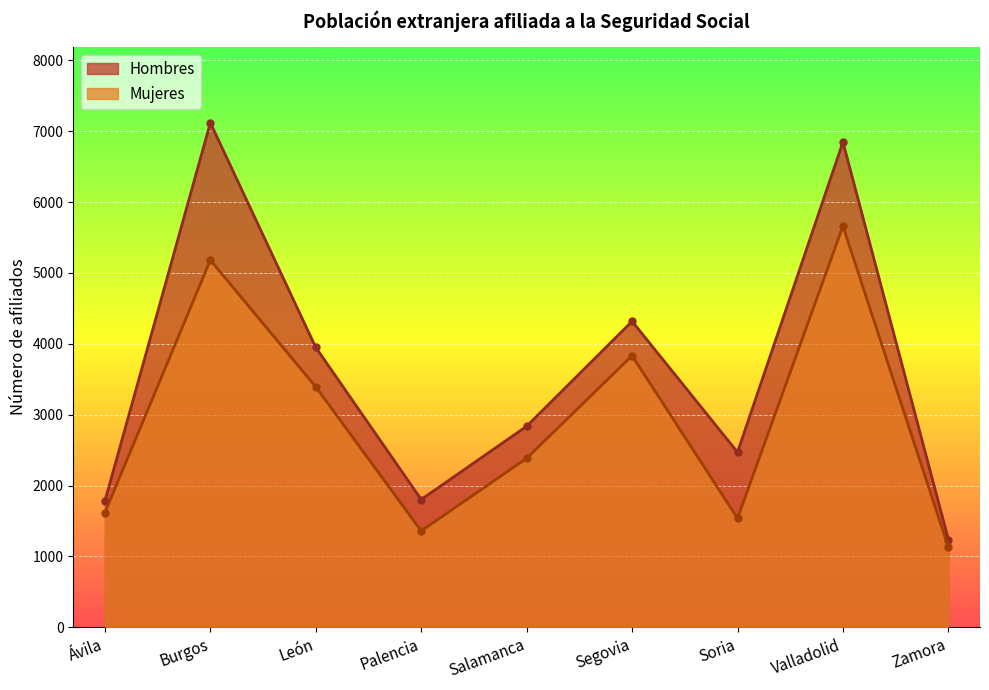

True or false: Hombres and Mujeres intersect in this chart.

False